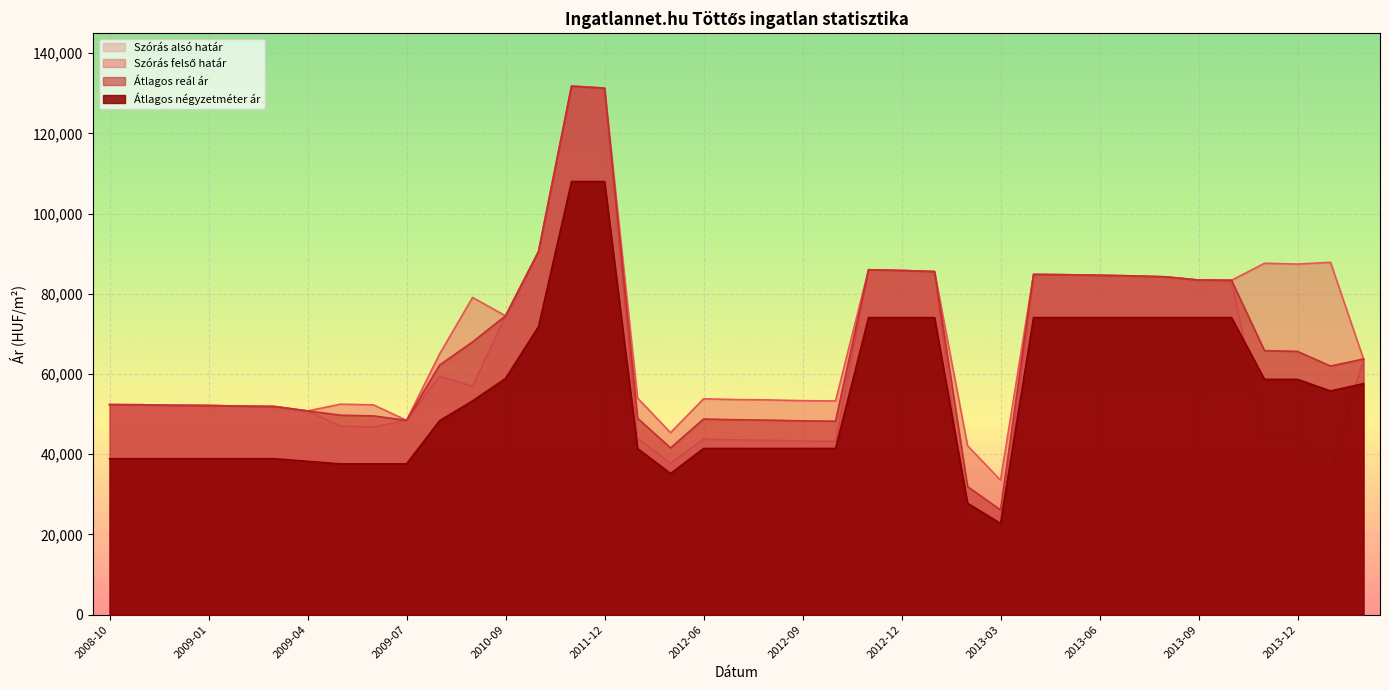

Reading left to right, what are all the values shown in this chart?

Szórás alsó határ: 2008-10=52383	2008-11=52336	2008-12=52209	2009-01=52161	2009-02=52003	2009-03=51909	2009-04=50799	2009-05=46995	2009-06=46803	2009-07=48455	2009-08=59483	2010-01=56938	2010-09=74518	2010-10=90559	2011-11=131798	2011-12=131291	2012-04=43953	2012-05=37776	2012-06=43745	2012-07=43564	2012-08=43474	2012-09=43282	2012-10=43219	2012-11=86008	2012-12=85828	2013-01=85559	2013-02=21761	2013-03=18683	2013-04=84850	2013-05=84763	2013-06=84631	2013-07=84479	2013-08=84240	2013-09=83446	2013-10=83383	2013-11=44061	2013-12=43861	2014-09=36132	2015-02=63753
Szórás felső határ: 2008-10=52383	2008-11=52336	2008-12=52209	2009-01=52161	2009-02=52003	2009-03=51909	2009-04=50799	2009-05=52493	2009-06=52301	2009-07=48455	2009-08=64981	2010-01=79092	2010-09=74518	2010-10=90559	2011-11=131798	2011-12=131291	2012-04=54025	2012-05=45380	2012-06=53817	2012-07=53636	2012-08=53546	2012-09=53354	2012-10=53291	2012-11=86008	2012-12=85828	2013-01=85559	2013-02=42141	2013-03=33531	2013-04=84850	2013-05=84763	2013-06=84631	2013-07=84479	2013-08=84240	2013-09=83446	2013-10=83383	2013-11=87625	2013-12=87425	2014-09=87854	2015-02=63753
Átlagos reál ár: 2008-10=52383	2008-11=52336	2008-12=52209	2009-01=52161	2009-02=52003	2009-03=51909	2009-04=50799	2009-05=49744	2009-06=49552	2009-07=48455	2009-08=62232	2010-01=68015	2010-09=74518	2010-10=90559	2011-11=131798	2011-12=131291	2012-04=48989	2012-05=41578	2012-06=48781	2012-07=48600	2012-08=48510	2012-09=48318	2012-10=48255	2012-11=86008	2012-12=85828	2013-01=85559	2013-02=31951	2013-03=26107	2013-04=84850	2013-05=84763	2013-06=84631	2013-07=84479	2013-08=84240	2013-09=83446	2013-10=83383	2013-11=65843	2013-12=65643	2014-09=61993	2015-02=63753
Átlagos négyzetméter ár: 2008-10=38888	2008-11=38888	2008-12=38888	2009-01=38888	2009-02=38888	2009-03=38888	2009-04=38240	2009-05=37592	2009-06=37592	2009-07=37592	2009-08=48351	2010-01=53305	2010-09=58907	2010-10=71833	2011-11=108000	2011-12=108000	2012-04=41439	2012-05=35189	2012-06=41439	2012-07=41439	2012-08=41439	2012-09=41439	2012-10=41439	2012-11=74074	2012-12=74074	2013-01=74074	2013-02=27792	2013-03=22750	2013-04=74074	2013-05=74074	2013-06=74074	2013-07=74074	2013-08=74074	2013-09=74074	2013-10=74074	2013-11=58671	2013-12=58671	2014-09=55787	2015-02=57615